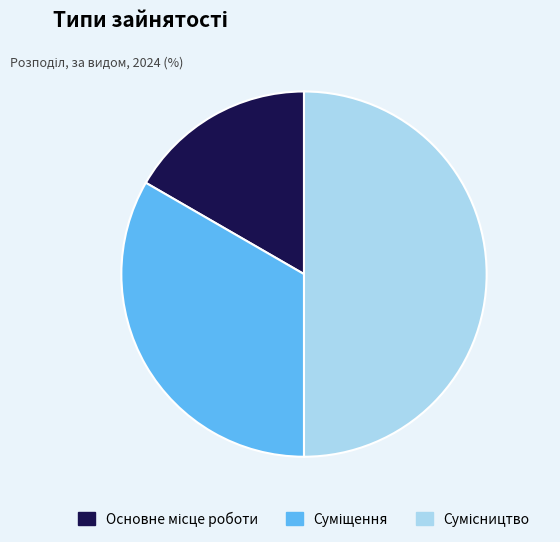

To the nearest percent, what is the combined percentage of Основне місце роботи and Сумісництво?

67%